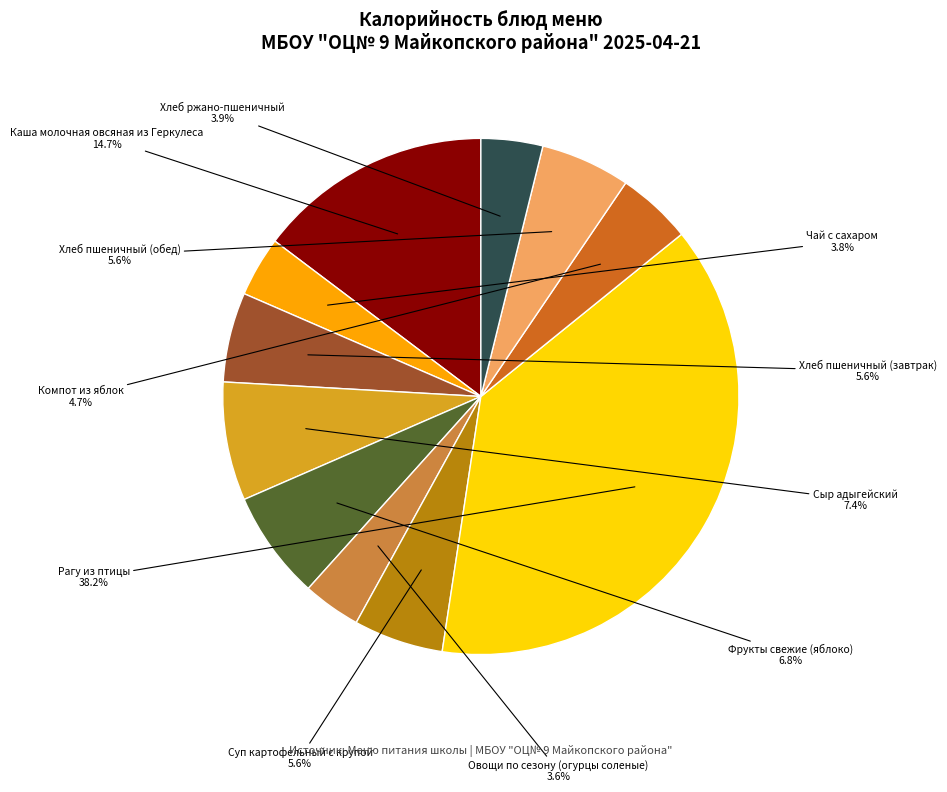

Is there any slice that represents more than half of the pie?

No